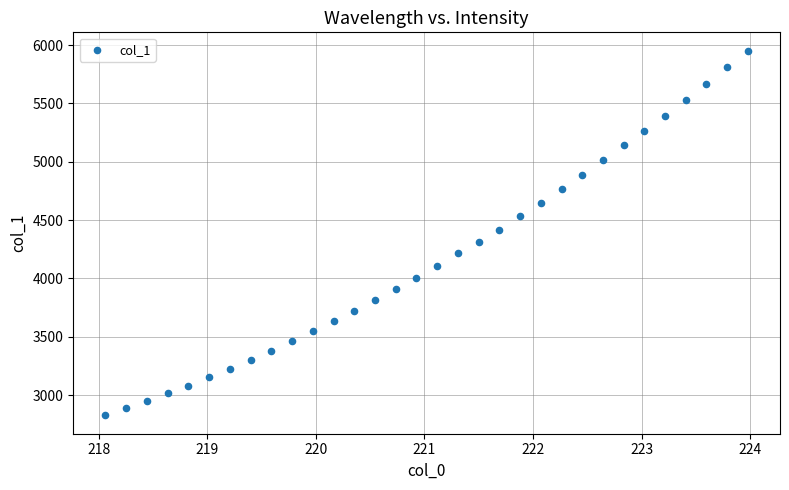

What is the range of X values (max minus min)?

5.9